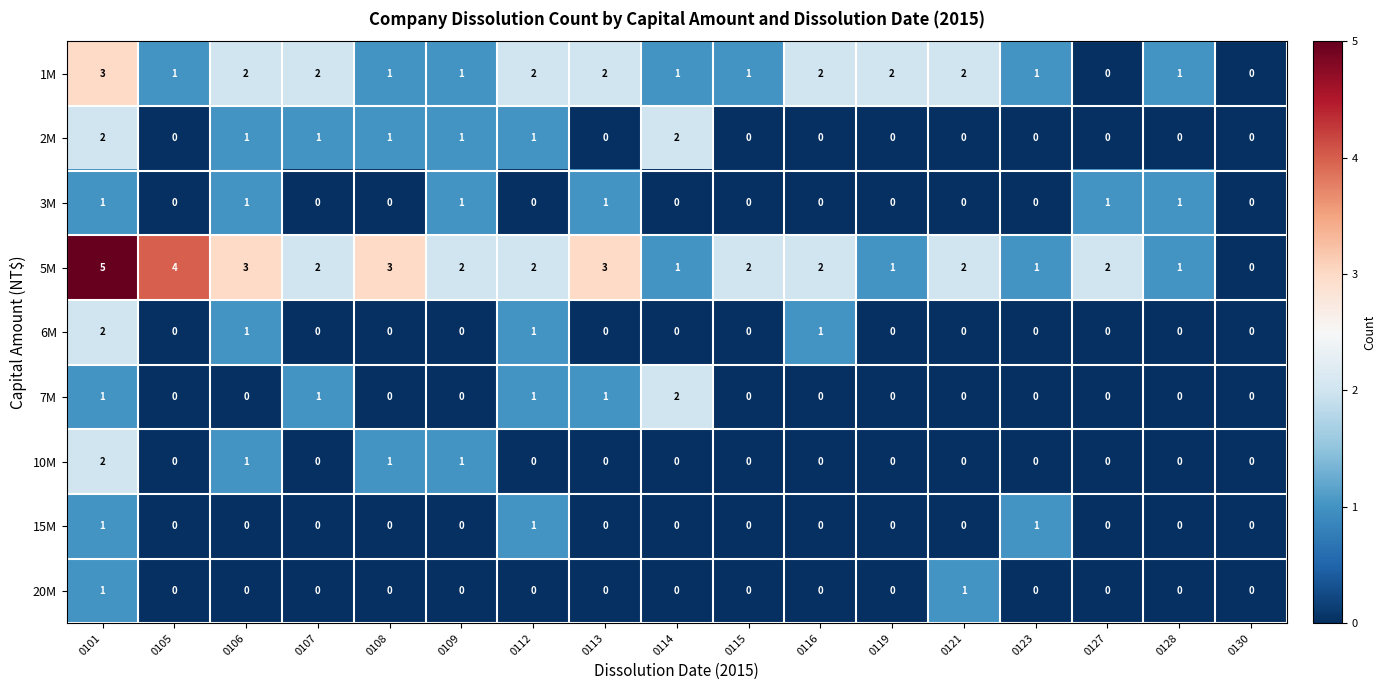

How many data points does each series have?

17